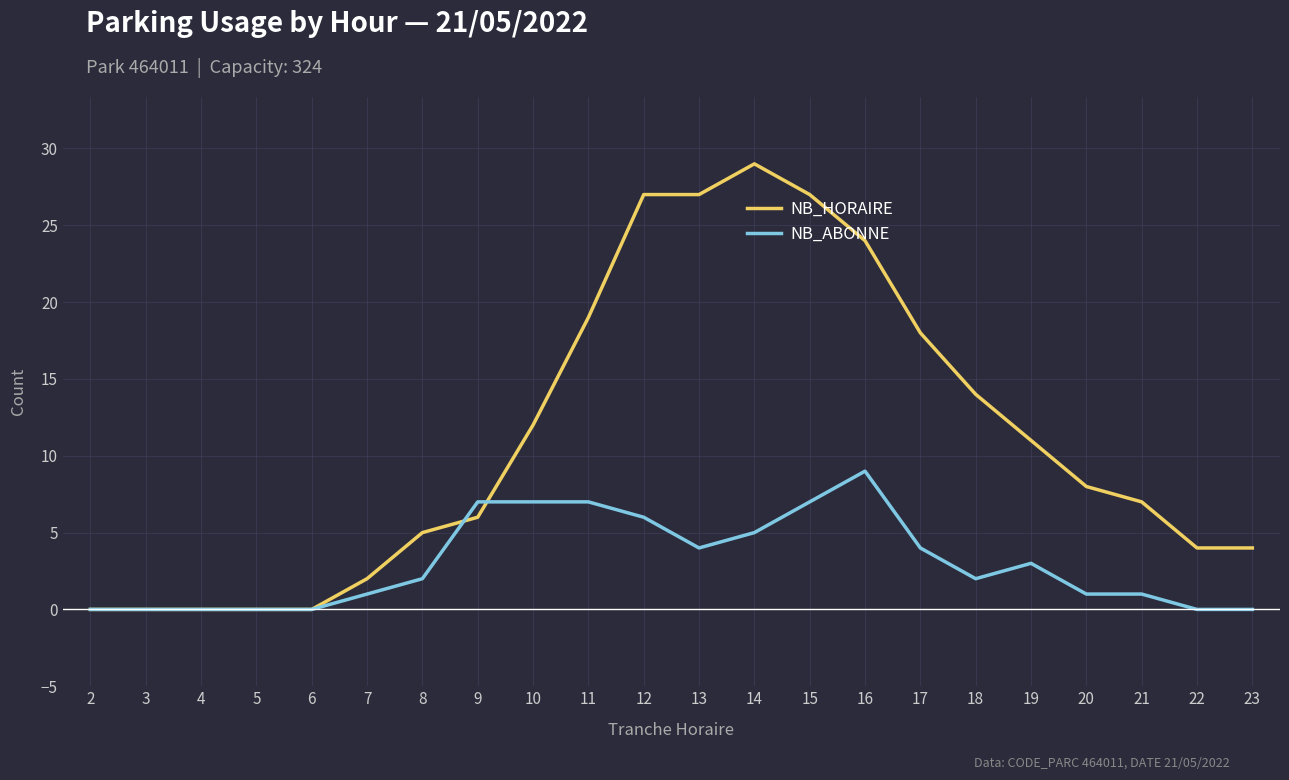

Which series changed the most between 18 and 23?

NB_HORAIRE